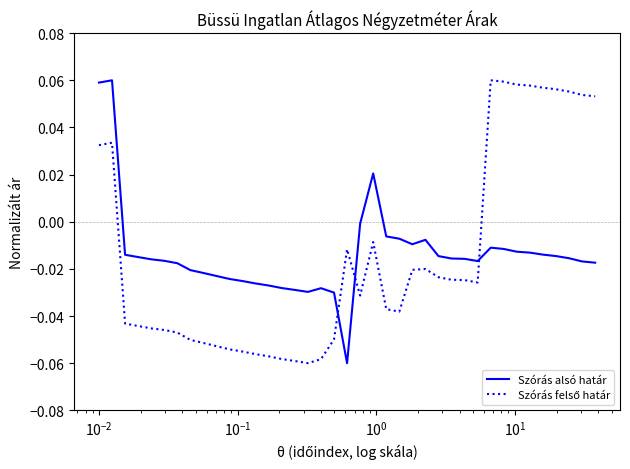

Does the chart display data point markers on the line(s)?

No